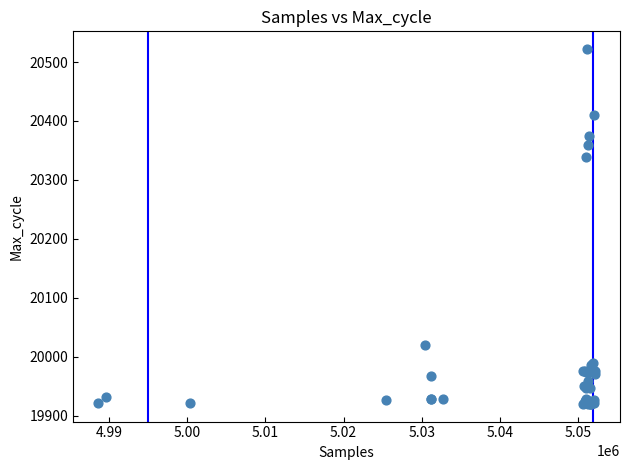

What Y value in the scatter plot is closest to 20221?

20339